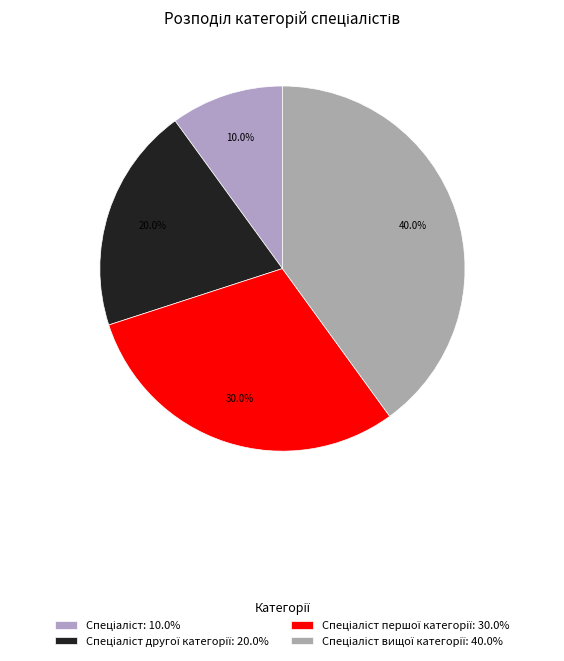

Count the number of slices in the pie.

4